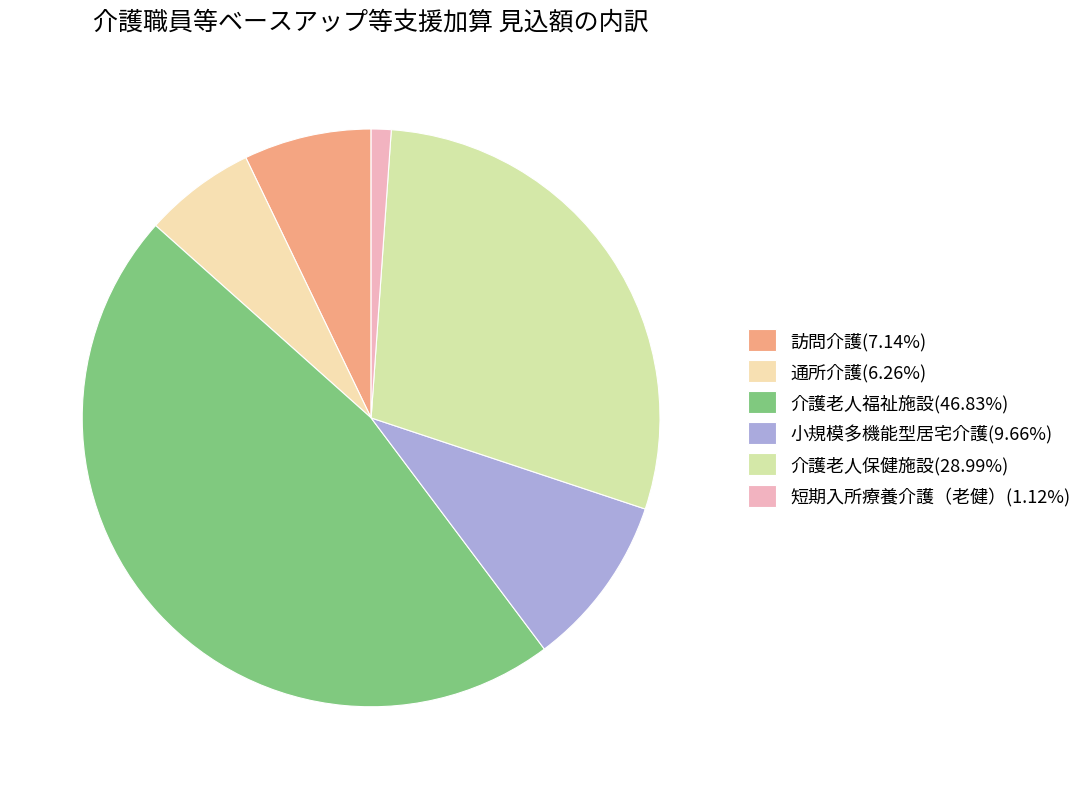

Approximately how many times larger is the value at 介護老人福祉施設 compared to 介護老人保健施設?

1.6